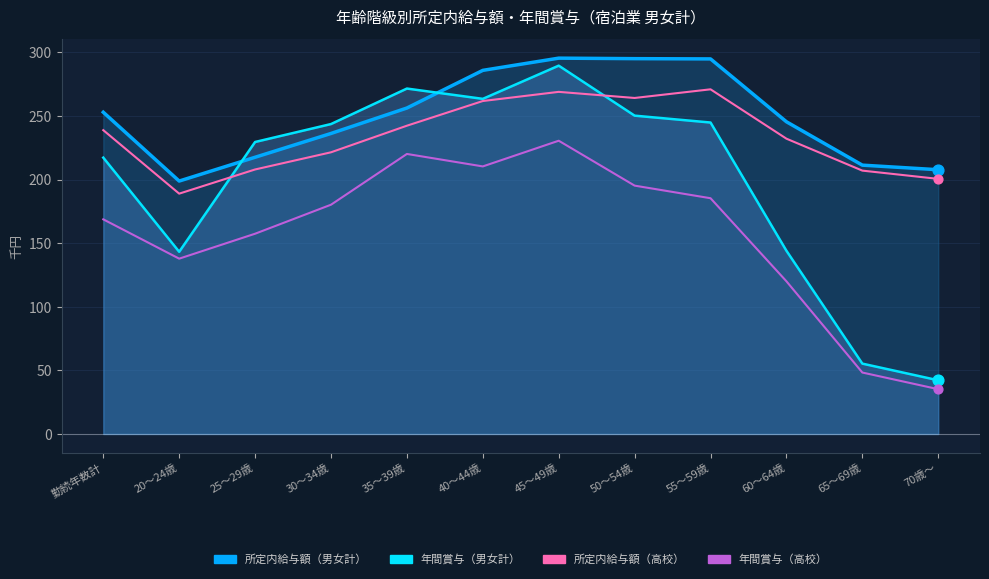

Which series has the widest spread of Y values?

年間賞与（男女計）